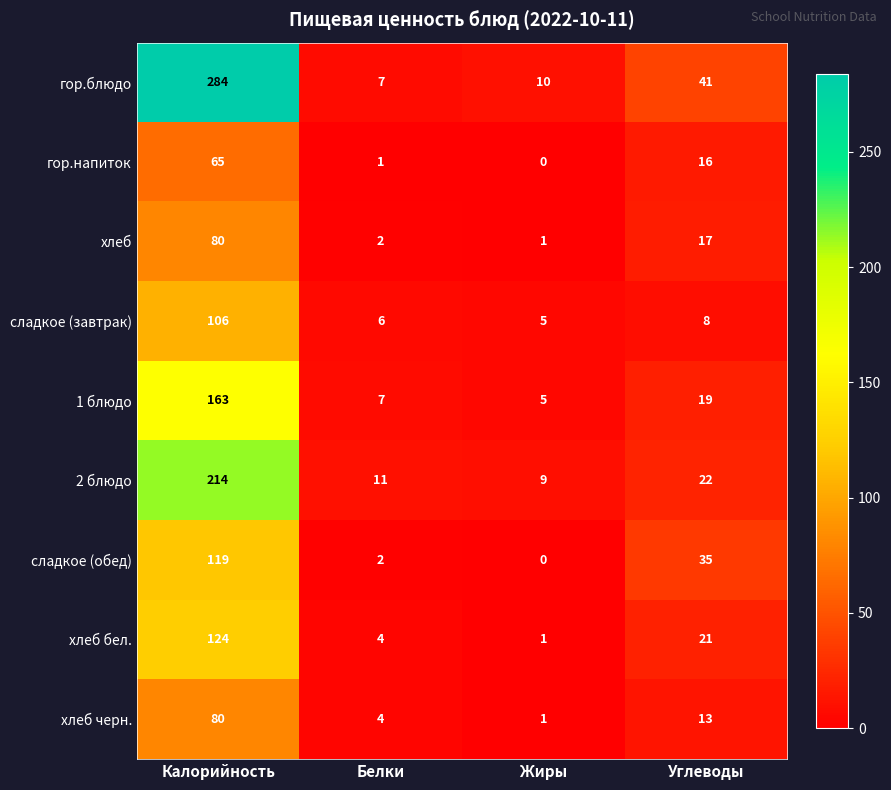

True or false: сладкое (завтрак) has a value of 106 at Калорийность.

True